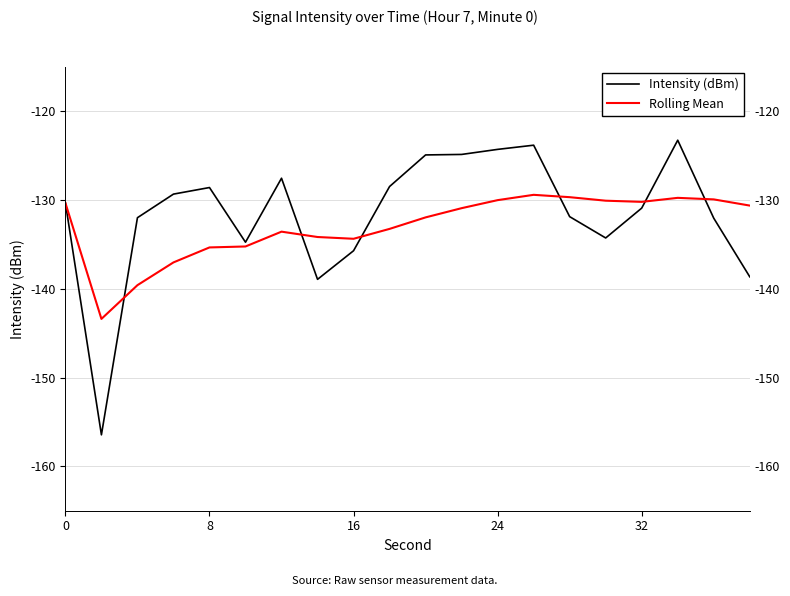

What is the difference between the second highest and minimum values in the Rolling Mean series?

13.7